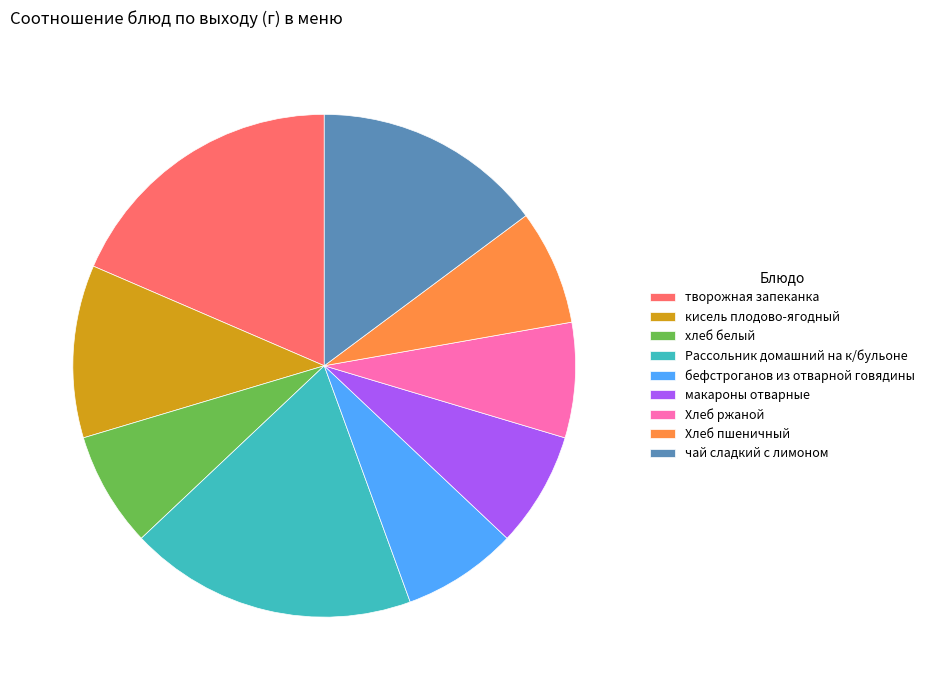

Is the sum of Рассольник домашний на к/бульоне and Хлеб пшеничный greater than half?

No